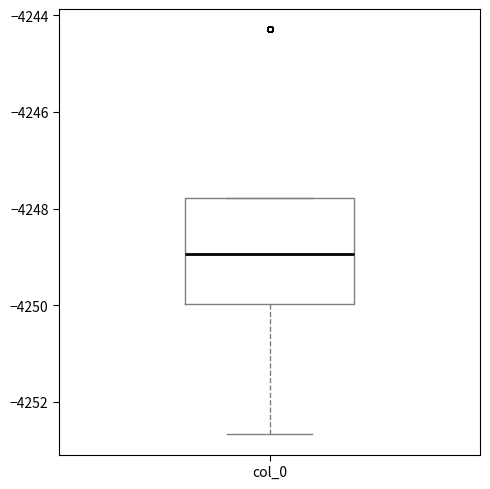

Where is the lower edge of the box for col_0 on the y-axis? The values are not printed on the chart, so give them approximately, as read against the axis.

-4250.0